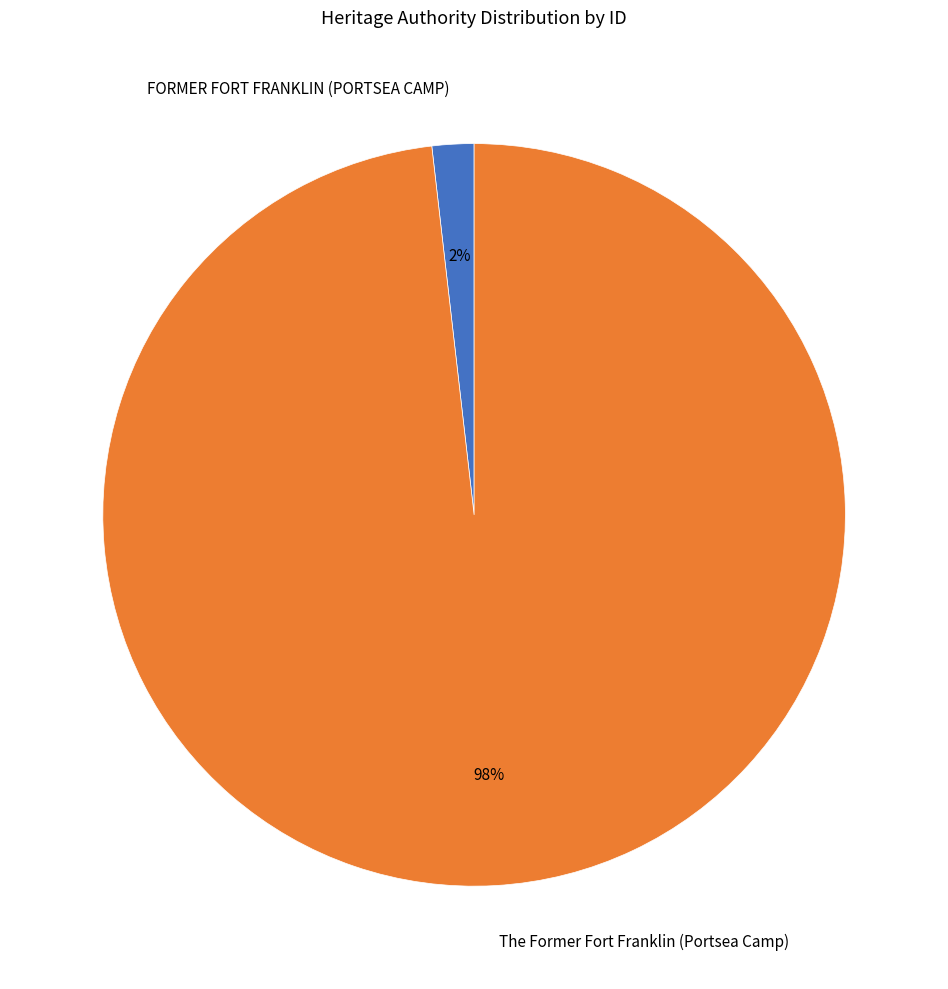

The FORMER FORT FRANKLIN (PORTSEA CAMP) slice represents 14% of the pie. True or false?

False